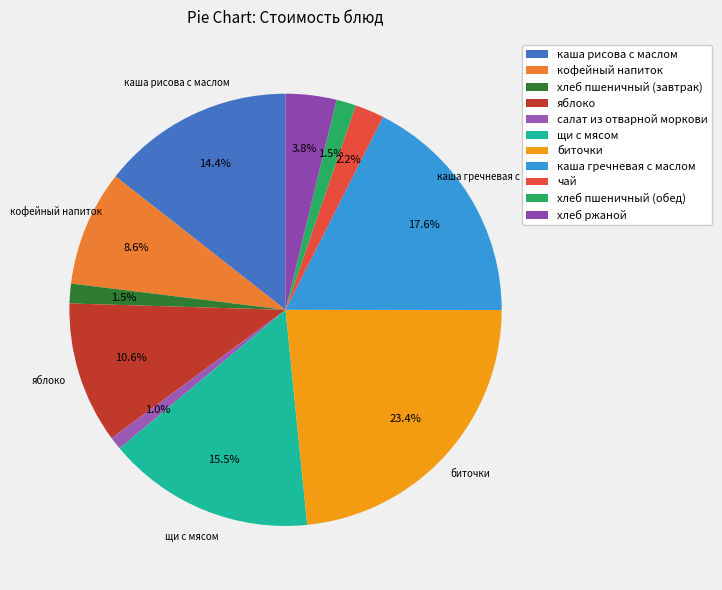

What percentage do яблоко and щи с мясом together represent?

26.1%